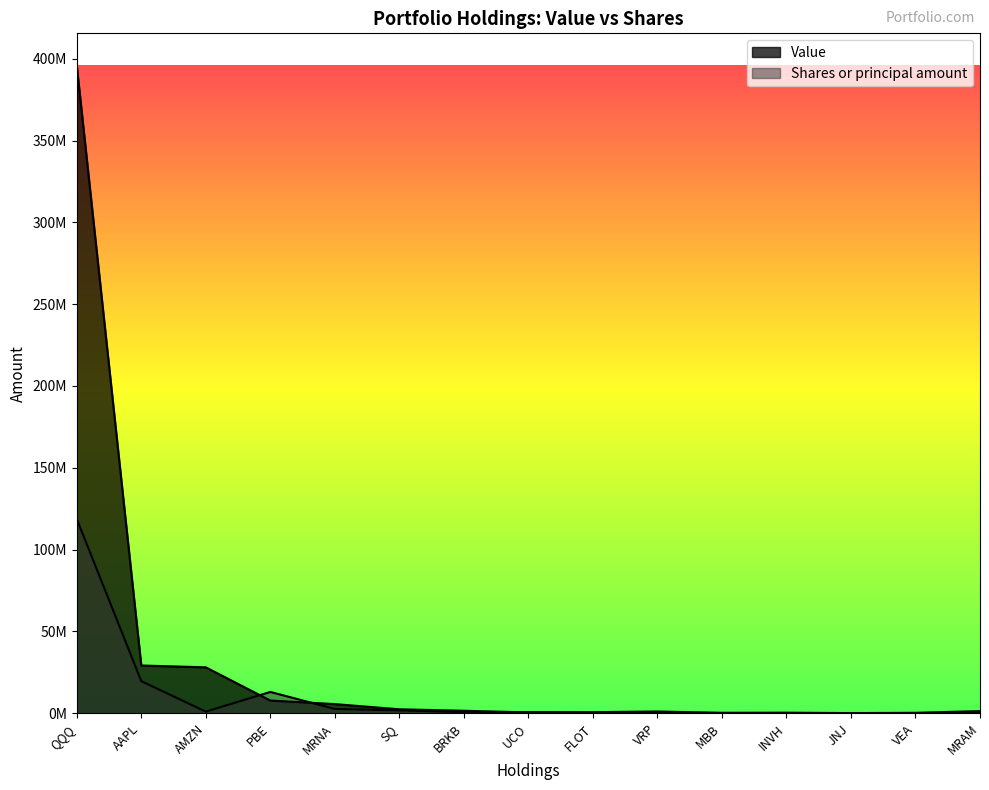

Which series has the largest total across all categories?

Value